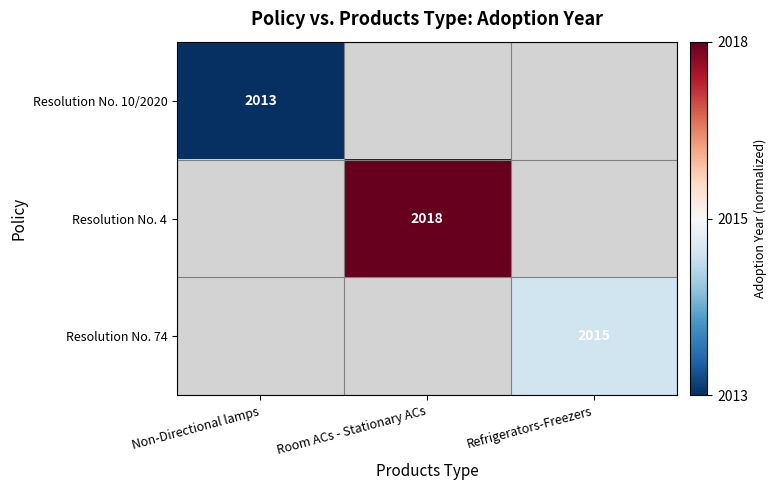

The value of Resolution No. 4 at Room ACs - Stationary ACs is 2018. True or false?

True